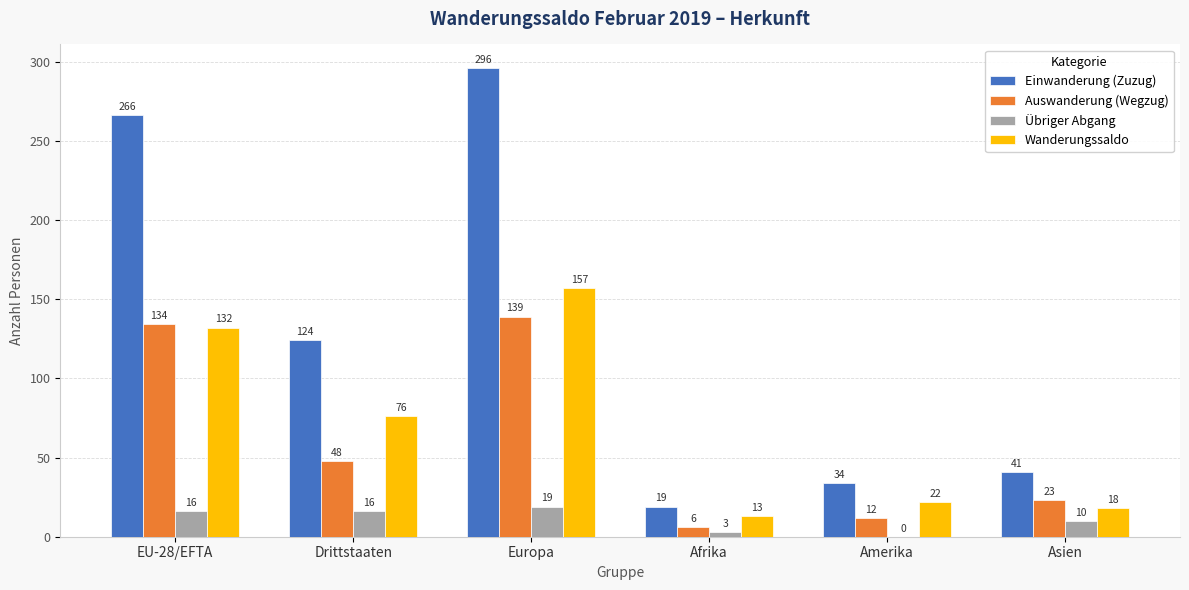

The Einwanderung (Zuzug) series shows 19 at Afrika. True or false?

True